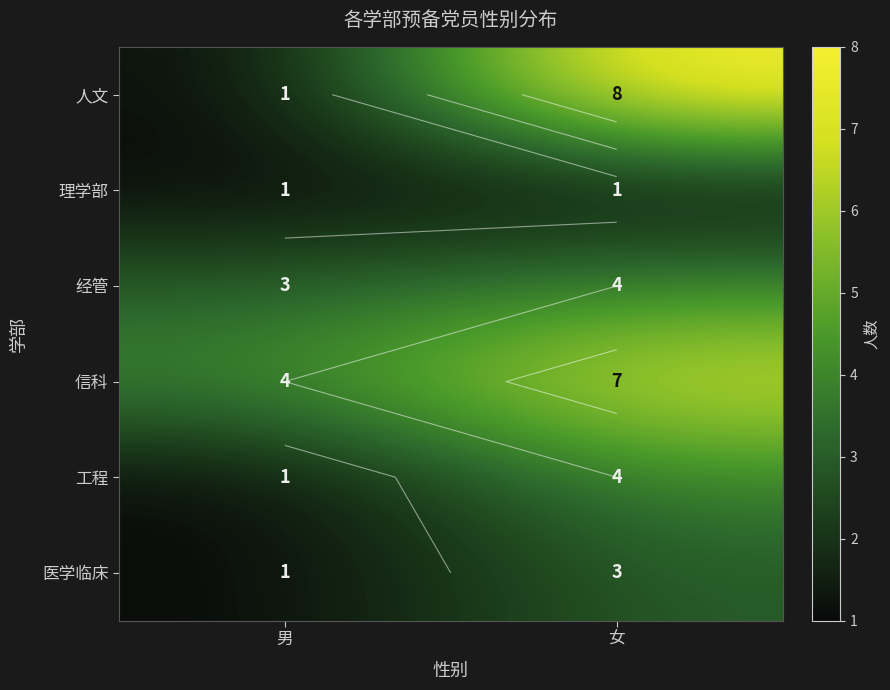

What is the lowest value of the 理学部 series?

1